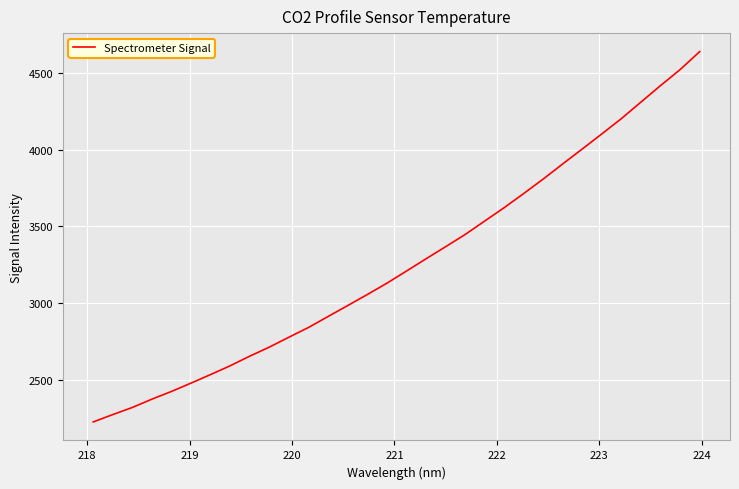

What is the difference between the maximum and minimum values?

2414.4